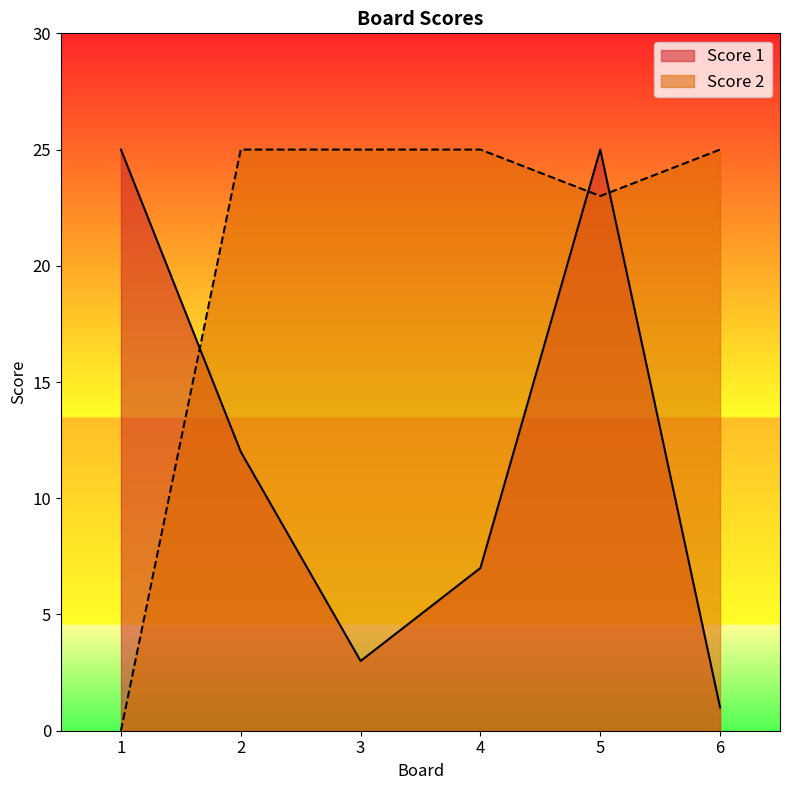

Where is the first local minimum for Score 2?

5